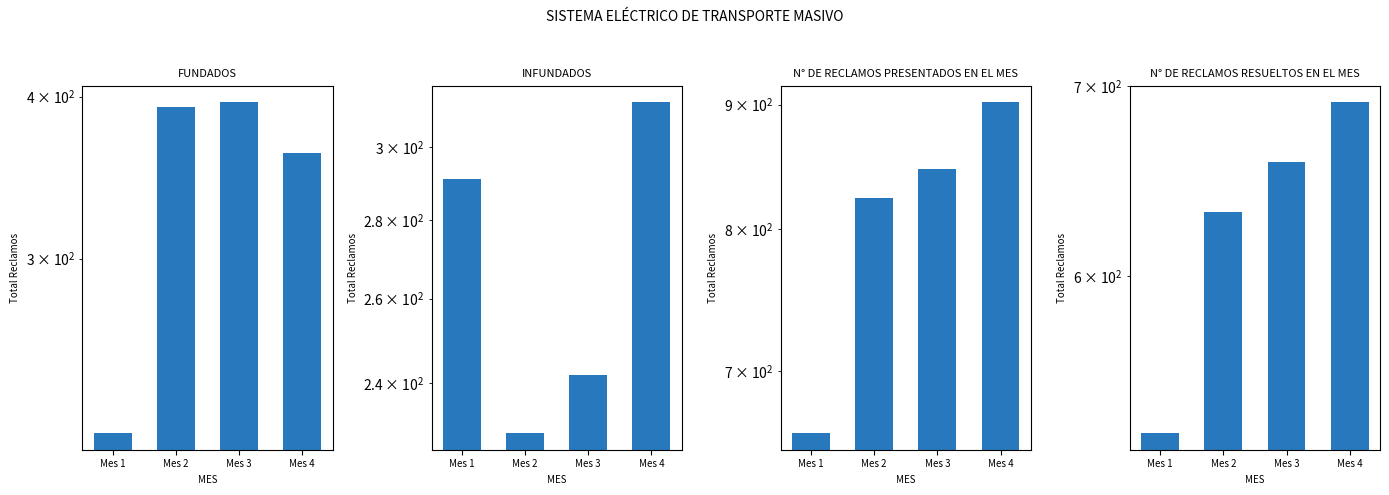

What is the maximum value for INFUNDADOS?

313